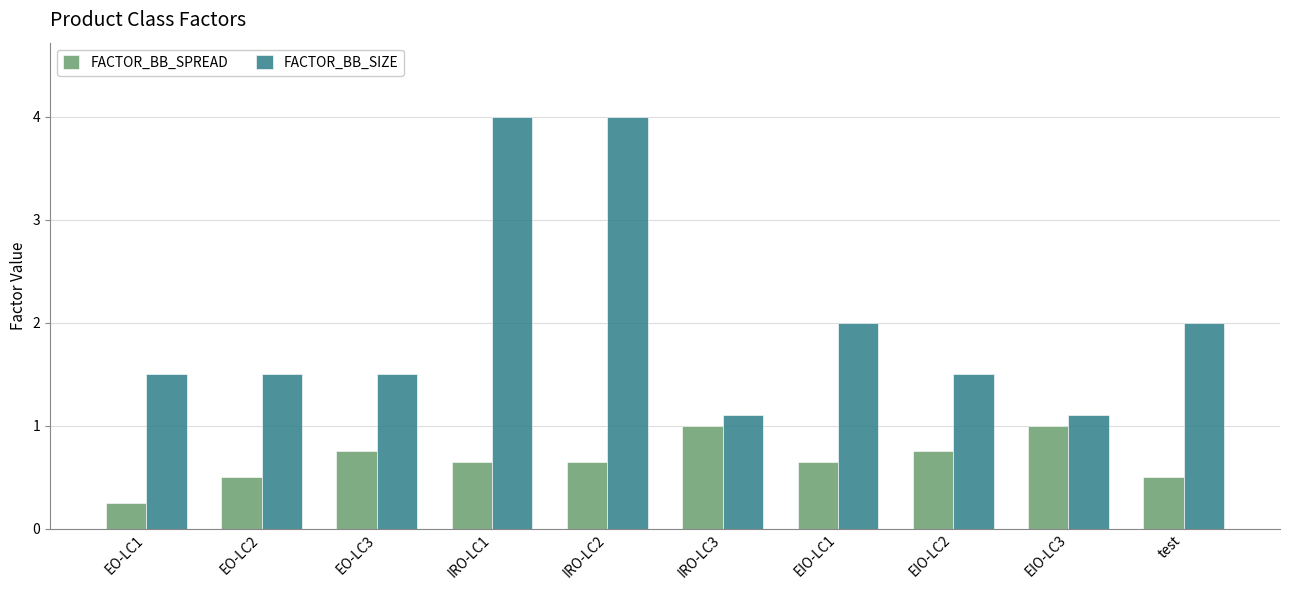

What is the average value of the FACTOR_BB_SIZE series?

2.0